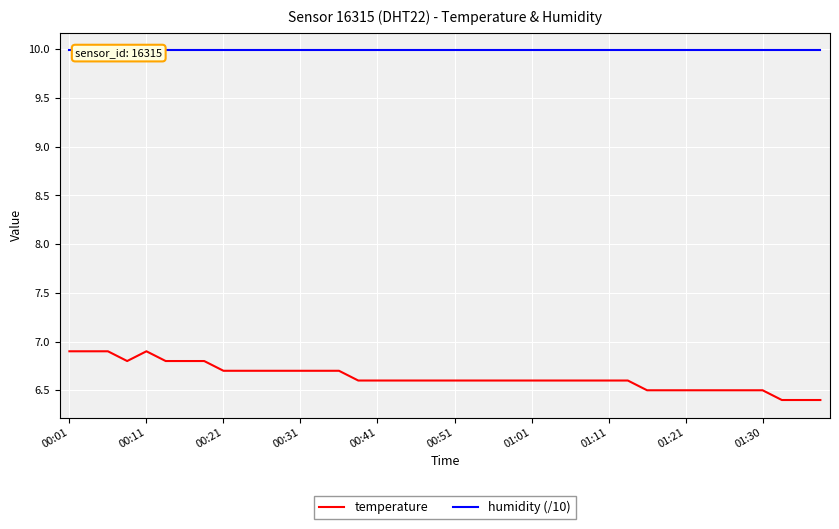

Where is humidity (/10) nearest to the value 9?

00:01